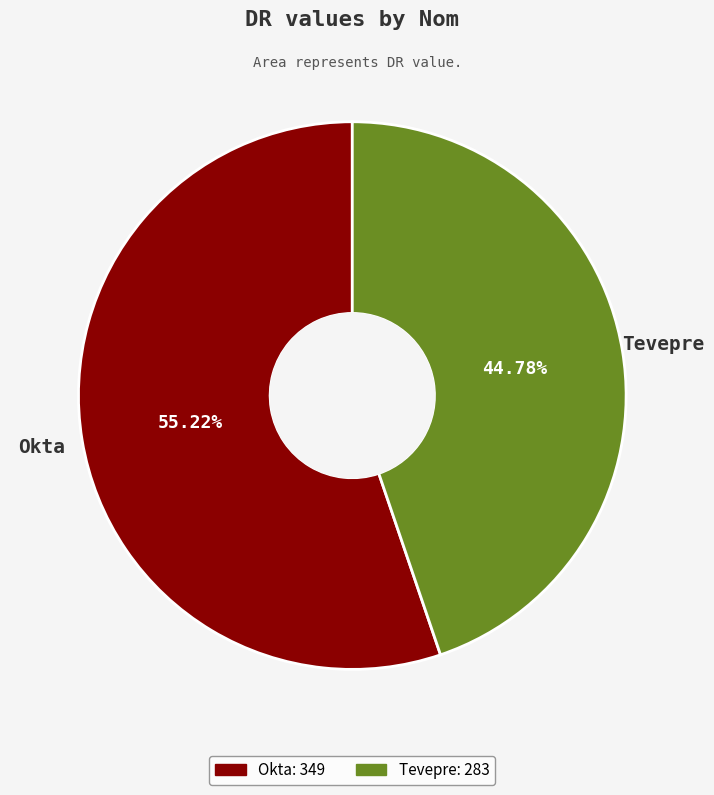

Which slice is the smallest?

Tevepre